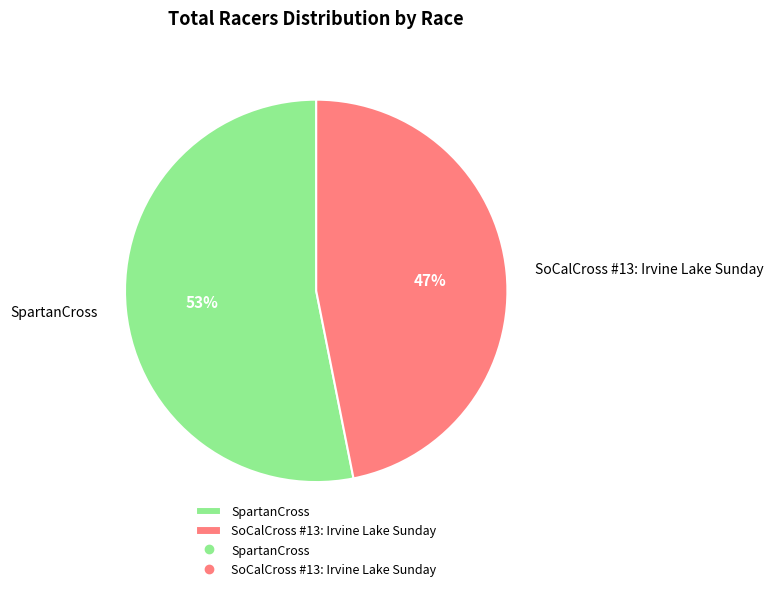

To the nearest percent, what portion does SpartanCross represent?

53%